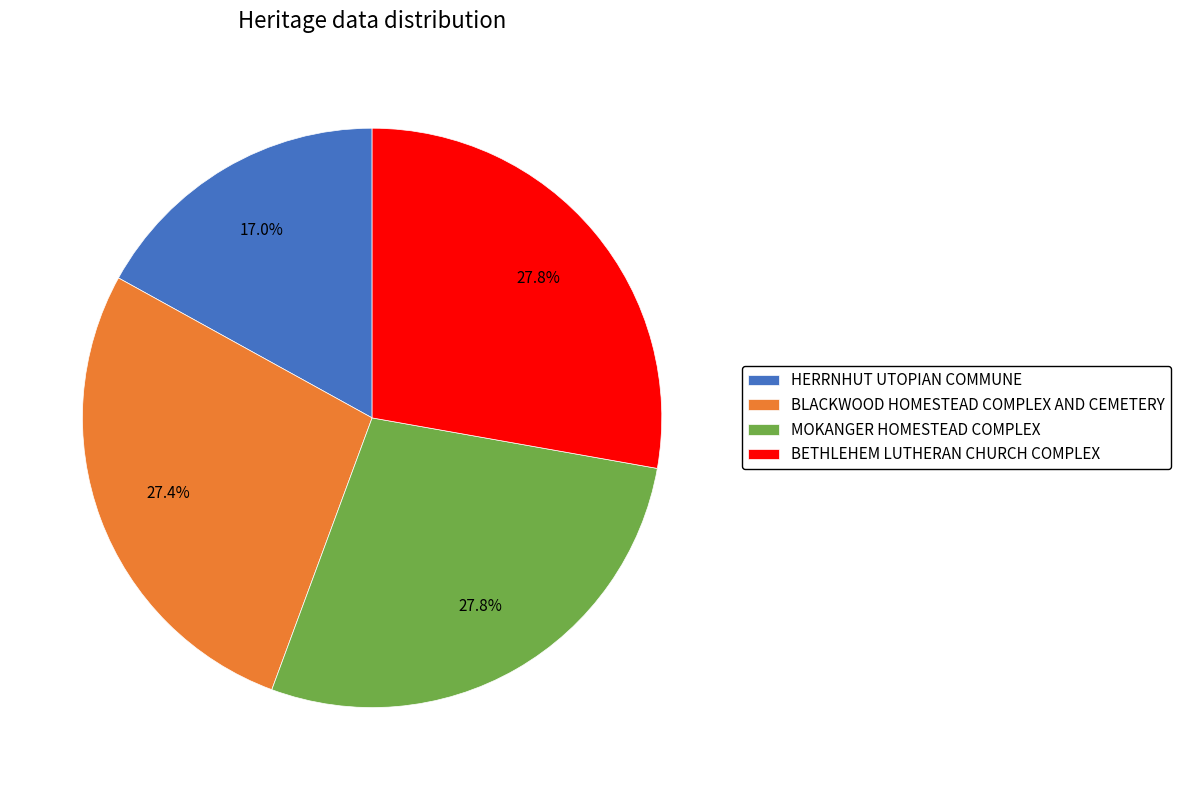

How many segments does this pie chart have?

4